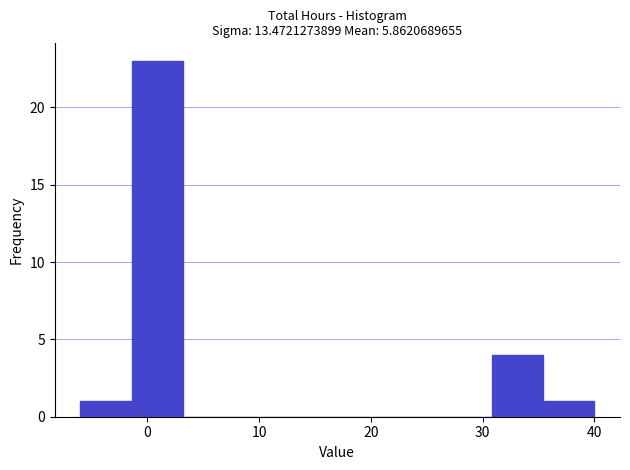

Reading left to right, transcribe this chart: for each bar, give the range it covers on the x-axis and its height. Neither the bar edges nor the heights are printed on the chart, so give them approximately, as read against the axes.

-6.0 to -1.4: 1
-1.4 to 3.2: 23
3.2 to 7.8: 0
7.8 to 12.4: 0
12.4 to 17.0: 0
17.0 to 21.6: 0
21.6 to 26.2: 0
26.2 to 30.8: 0
30.8 to 35.4: 4
35.4 to 40.0: 1